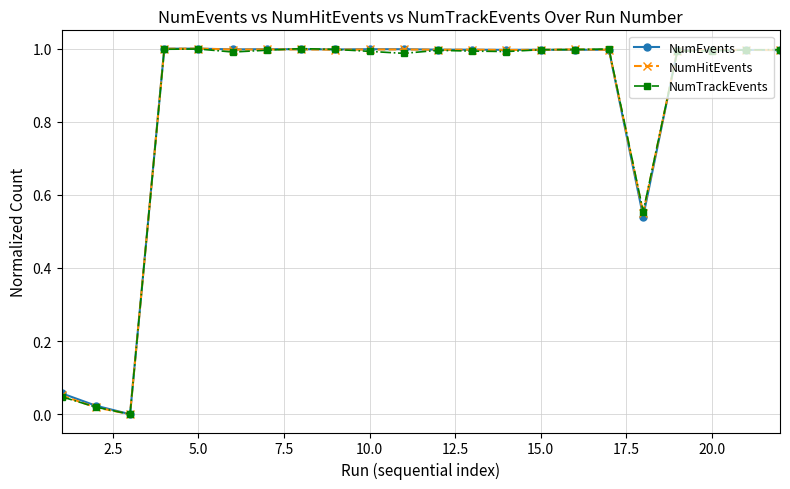

Does the chart display data point markers on the line(s)?

Yes